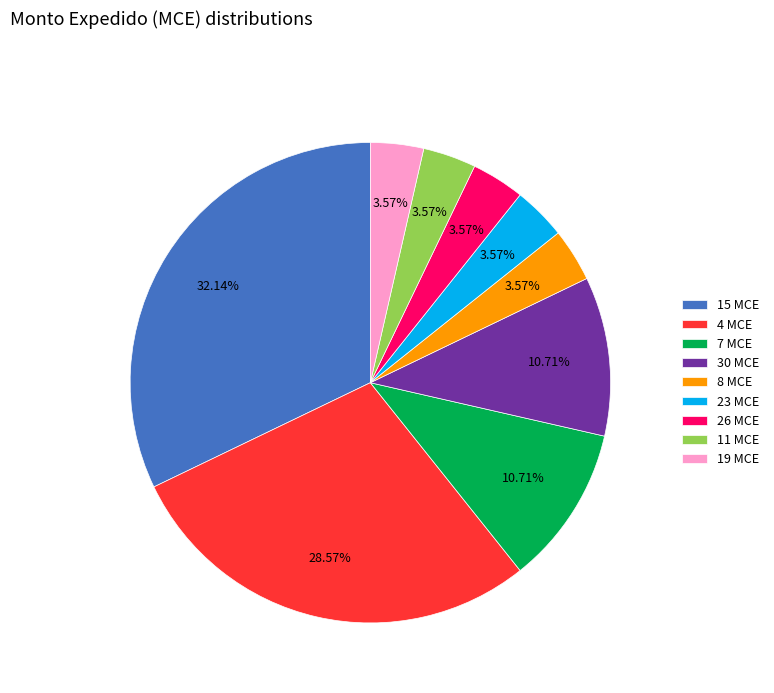

Is there any slice that represents more than half of the pie?

No